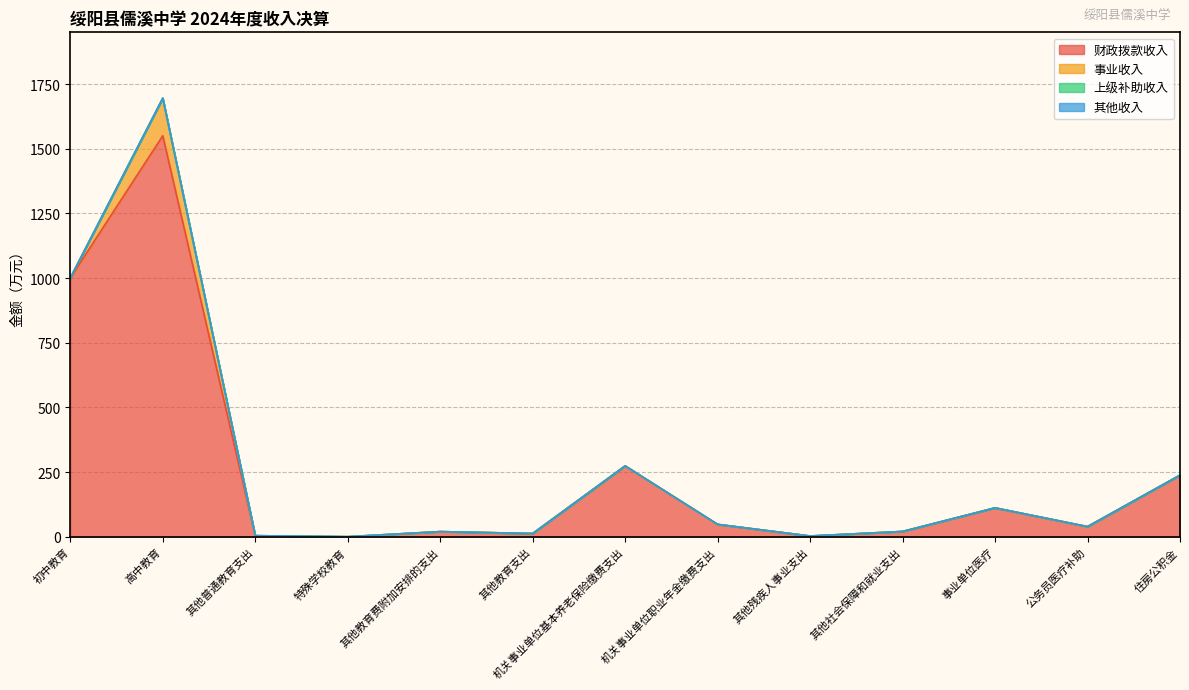

Which series has the largest total across all categories?

财政拨款收入